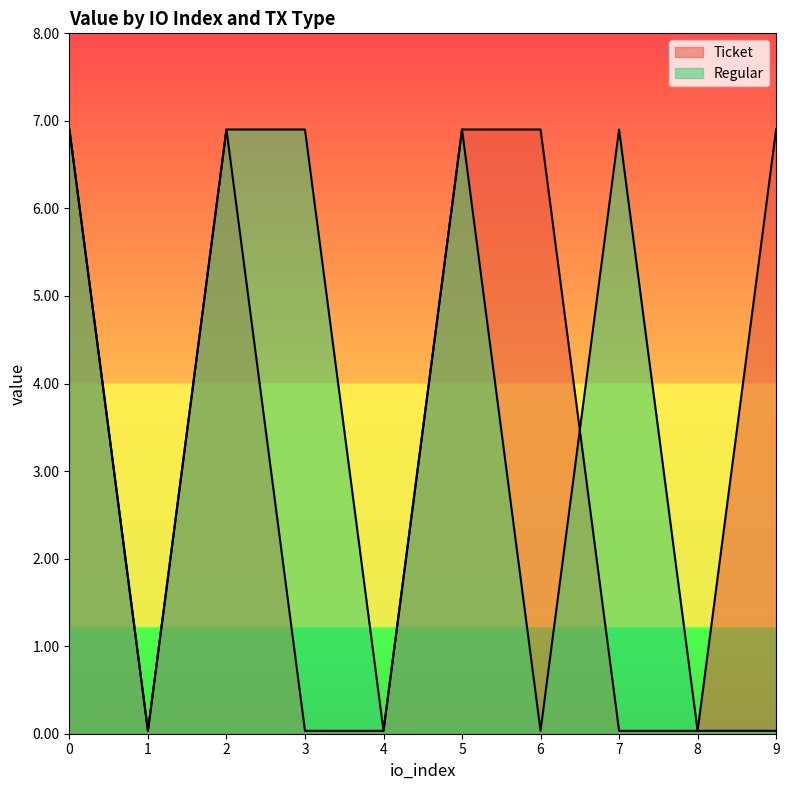

What is the value of the Ticket point at the 1st from the left?

6.9